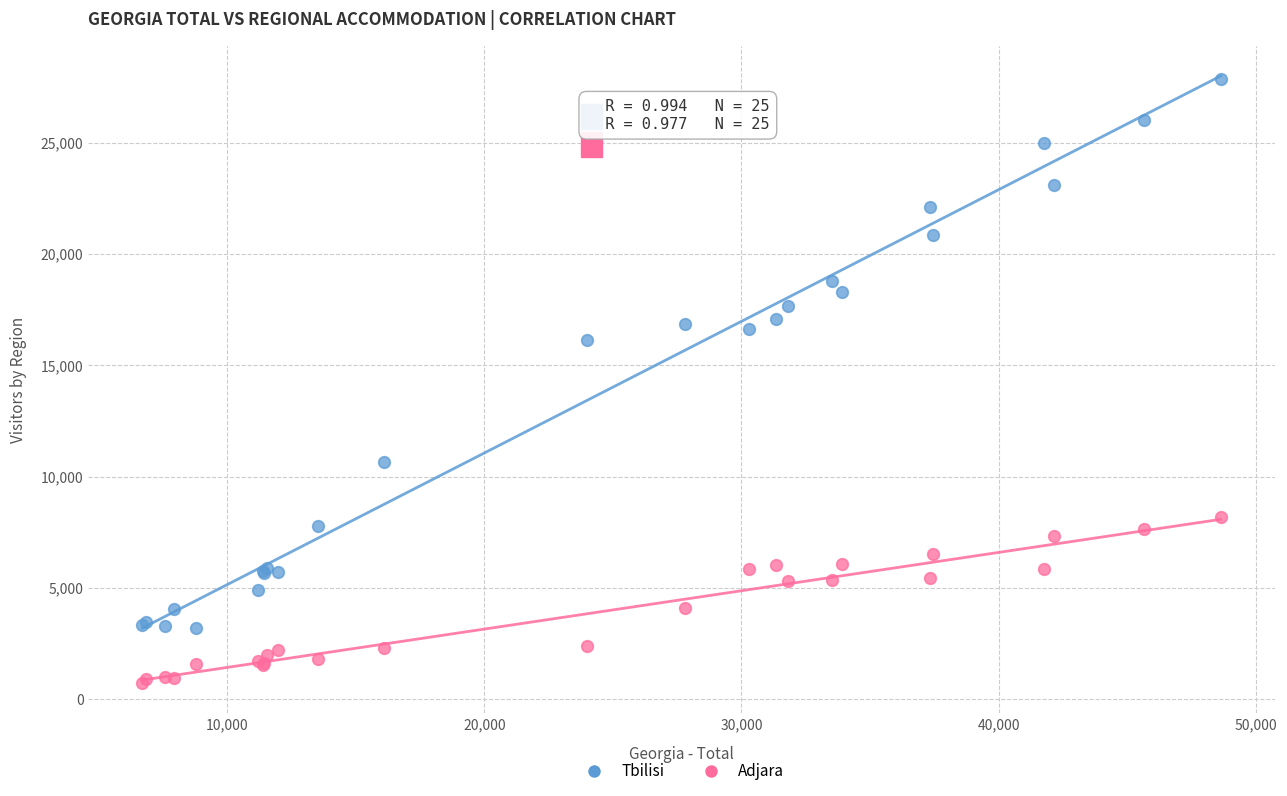

What is the X range (max minus min) for the scatter plot?

41933.0